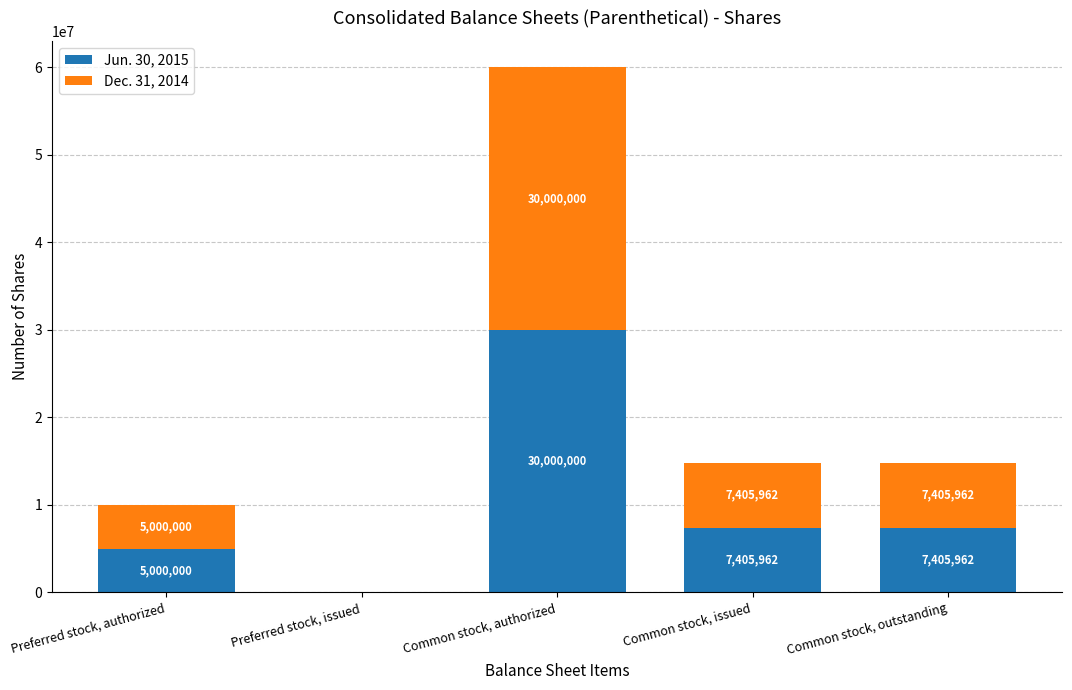

What is the total value across all series at Common stock, outstanding?

14811924